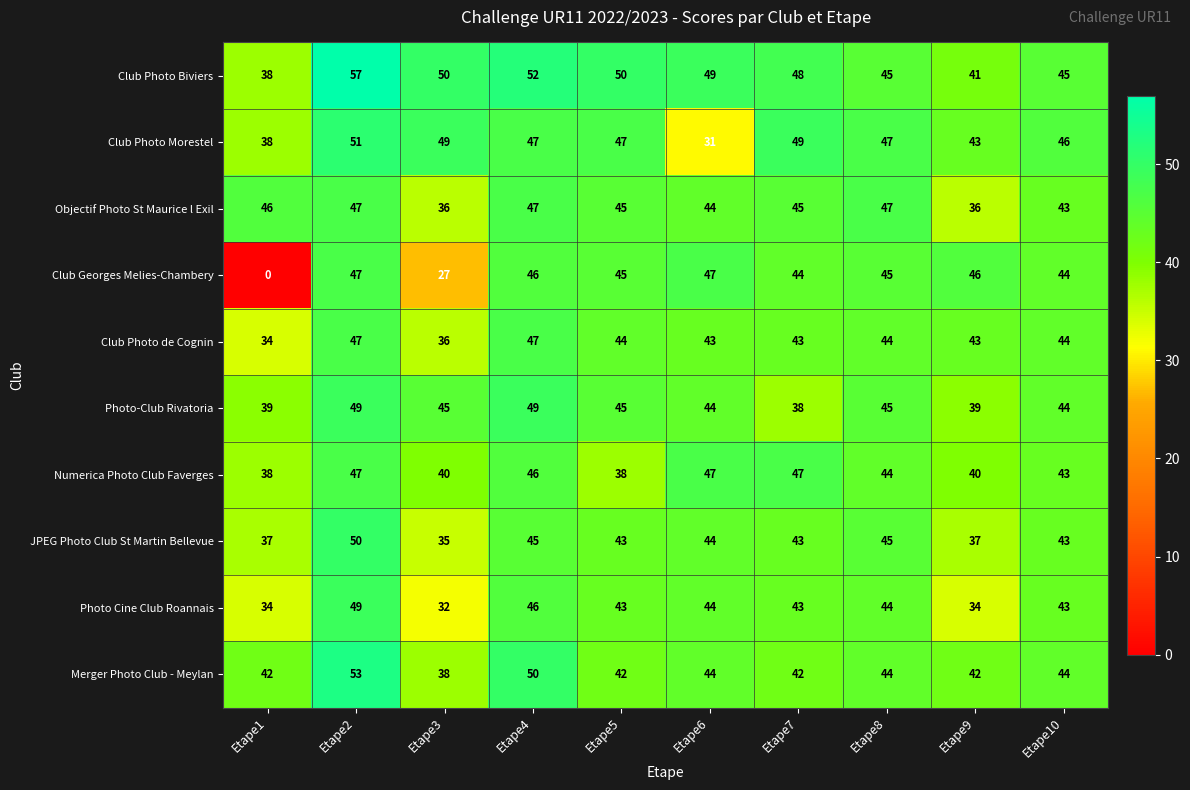

Where does the Club Photo Morestel series first go above 47?

Etape2